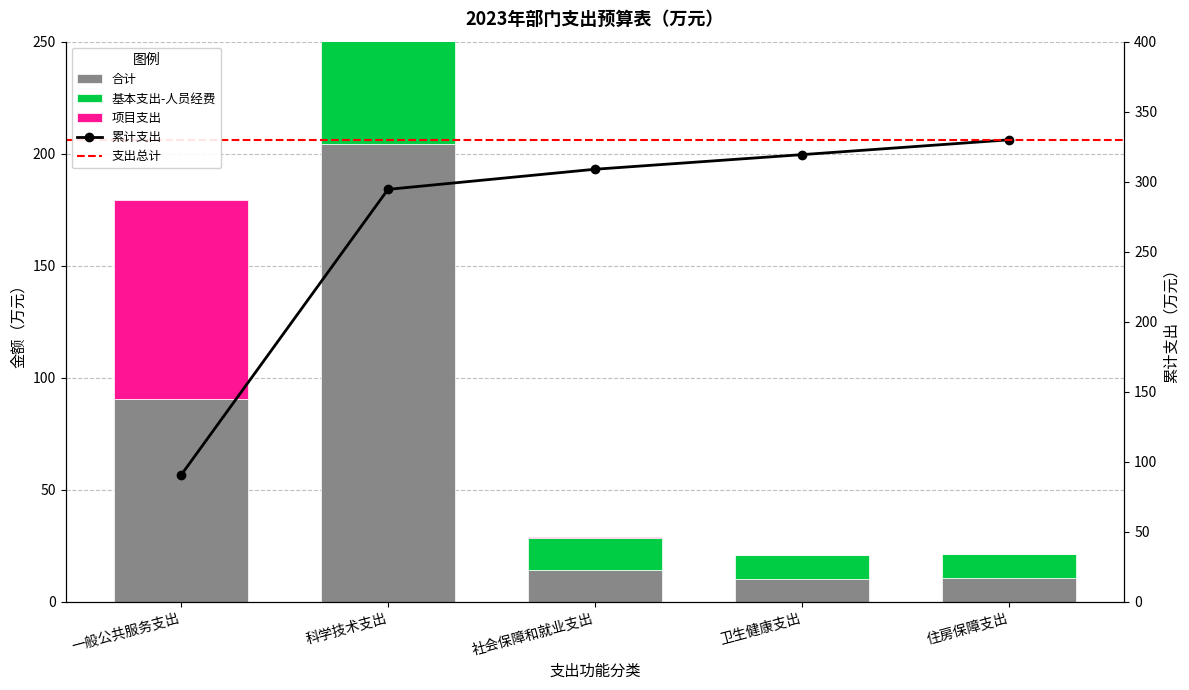

At how many categories does at least one series exceed 76?

2